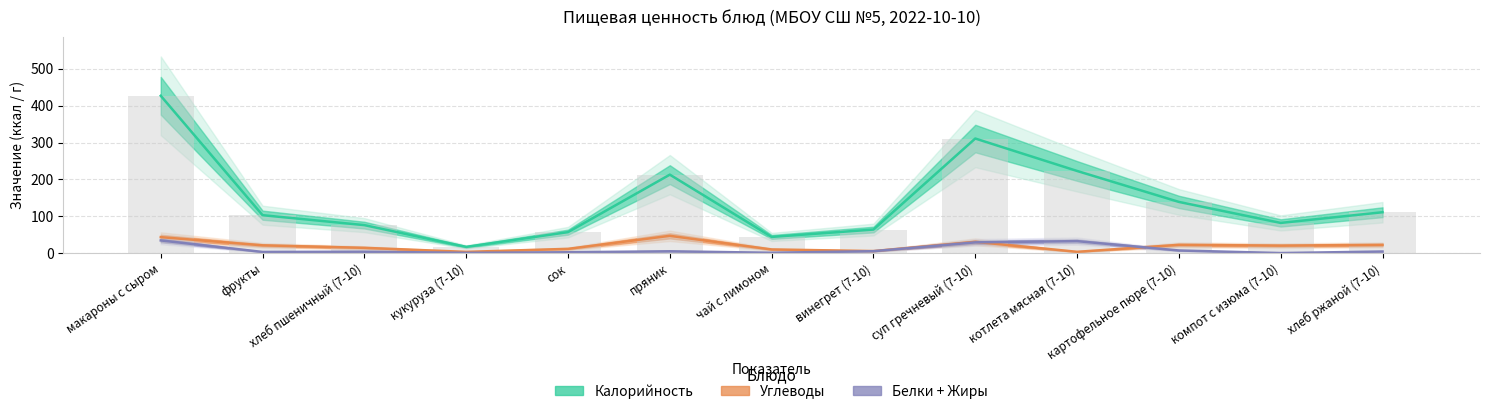

Reading right to left, transcribe all the data shown in this chart.

Калорийность: хлеб ржаной (7-10)=111.0	компот с изюма (7-10)=82.0	картофельное пюре (7-10)=139.0	котлета мясная (7-10)=223.0	суп гречневый (7-10)=311.0	винегрет (7-10)=64.0	чай с лимоном=44.0	пряник=213.0	сок=57.0	кукуруза (7-10)=17.0	хлеб пшеничный (7-10)=76.0	фрукты=103.0	макароны с сыром=427.0
Углеводы: хлеб ржаной (7-10)=22.4	компот с изюма (7-10)=20.4	картофельное пюре (7-10)=22.5	котлета мясная (7-10)=3.6	суп гречневый (7-10)=30.7	винегрет (7-10)=5.6	чай с лимоном=10.0	пряник=47.0	сок=11.6	кукуруза (7-10)=3.4	хлеб пшеничный (7-10)=14.4	фрукты=21.2	макароны с сыром=43.4
Белки + Жиры: хлеб ржаной (7-10)=4.4	компот с изюма (7-10)=0.2	картофельное пюре (7-10)=7.2	котлета мясная (7-10)=32.6	суп гречневый (7-10)=29.3	винегрет (7-10)=5.3	чай с лимоном=1.0	пряник=5.0	сок=2.4	кукуруза (7-10)=0.8	хлеб пшеничный (7-10)=3.9	фрукты=3.2	макароны с сыром=34.5